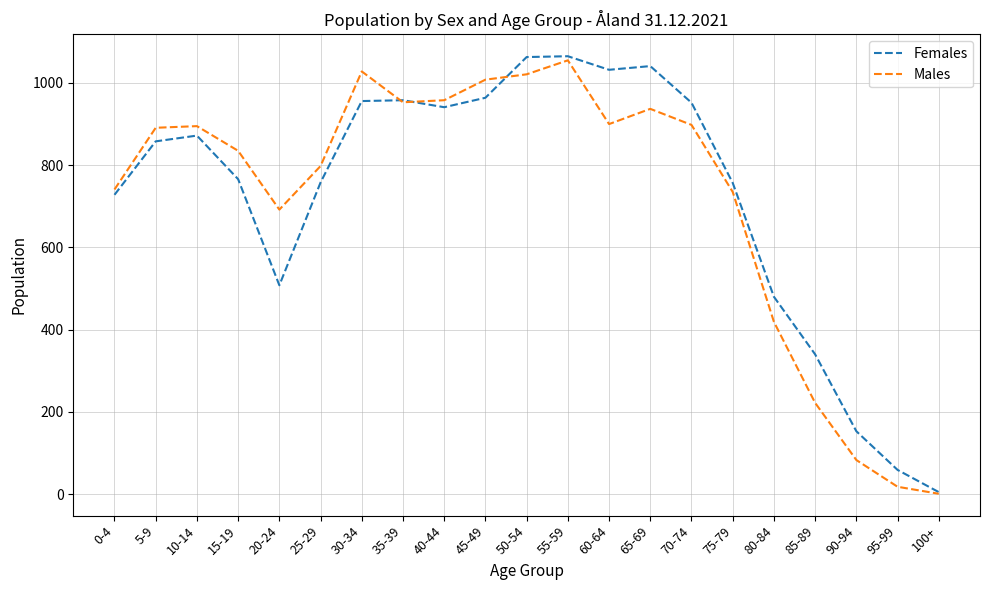

At which label is Males closest to 528?

80-84